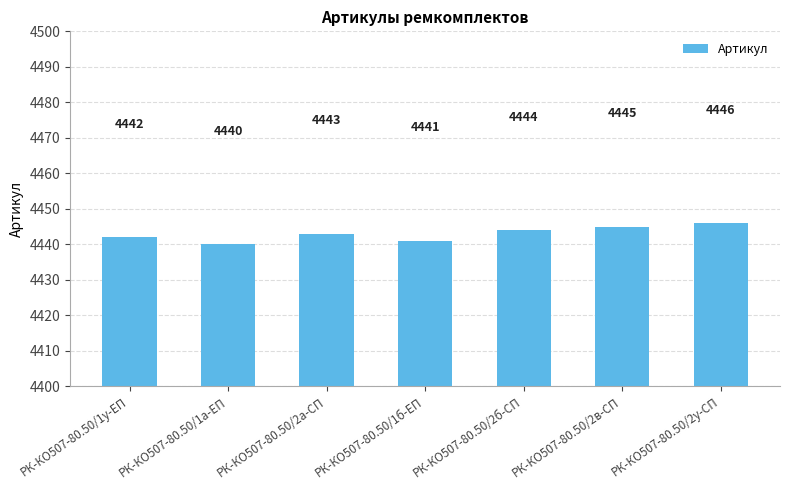

Reading left to right, what are all the values shown in this chart?

РК-КО507-80.50/1у-ЕП=4442	РК-КО507-80.50/1а-ЕП=4440	РК-КО507-80.50/2а-СП=4443	РК-КО507-80.50/1б-ЕП=4441	РК-КО507-80.50/2б-СП=4444	РК-КО507-80.50/2в-СП=4445	РК-КО507-80.50/2у-СП=4446